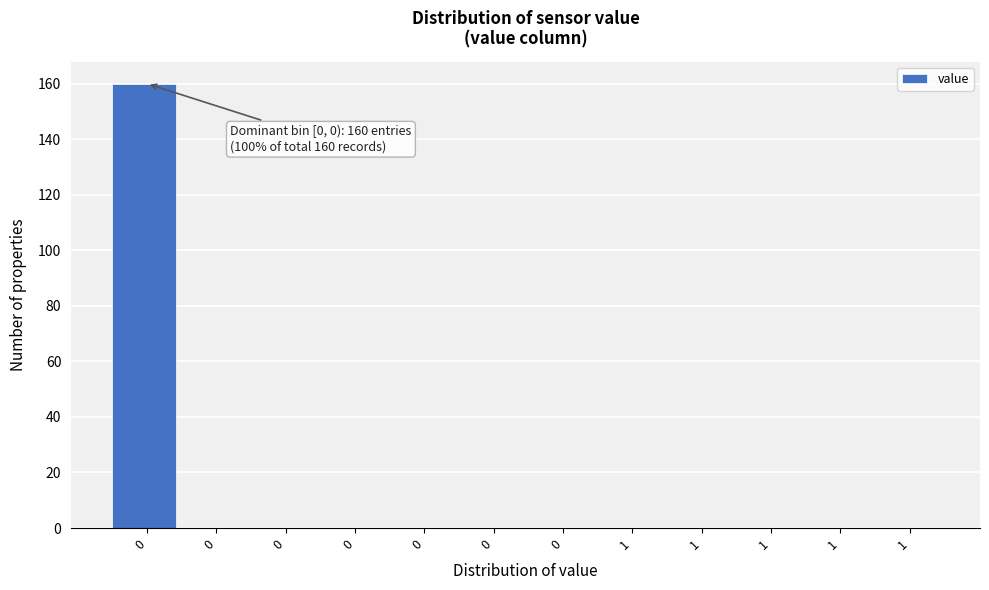

Count the number of data series in this chart.

1